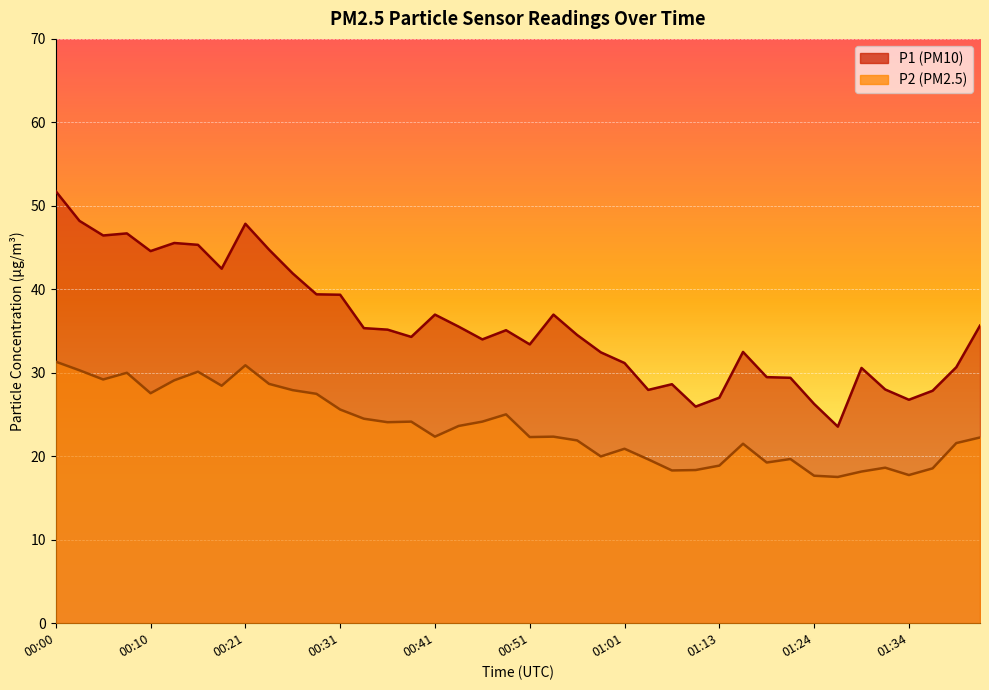

How many distinct data groups are displayed?

2